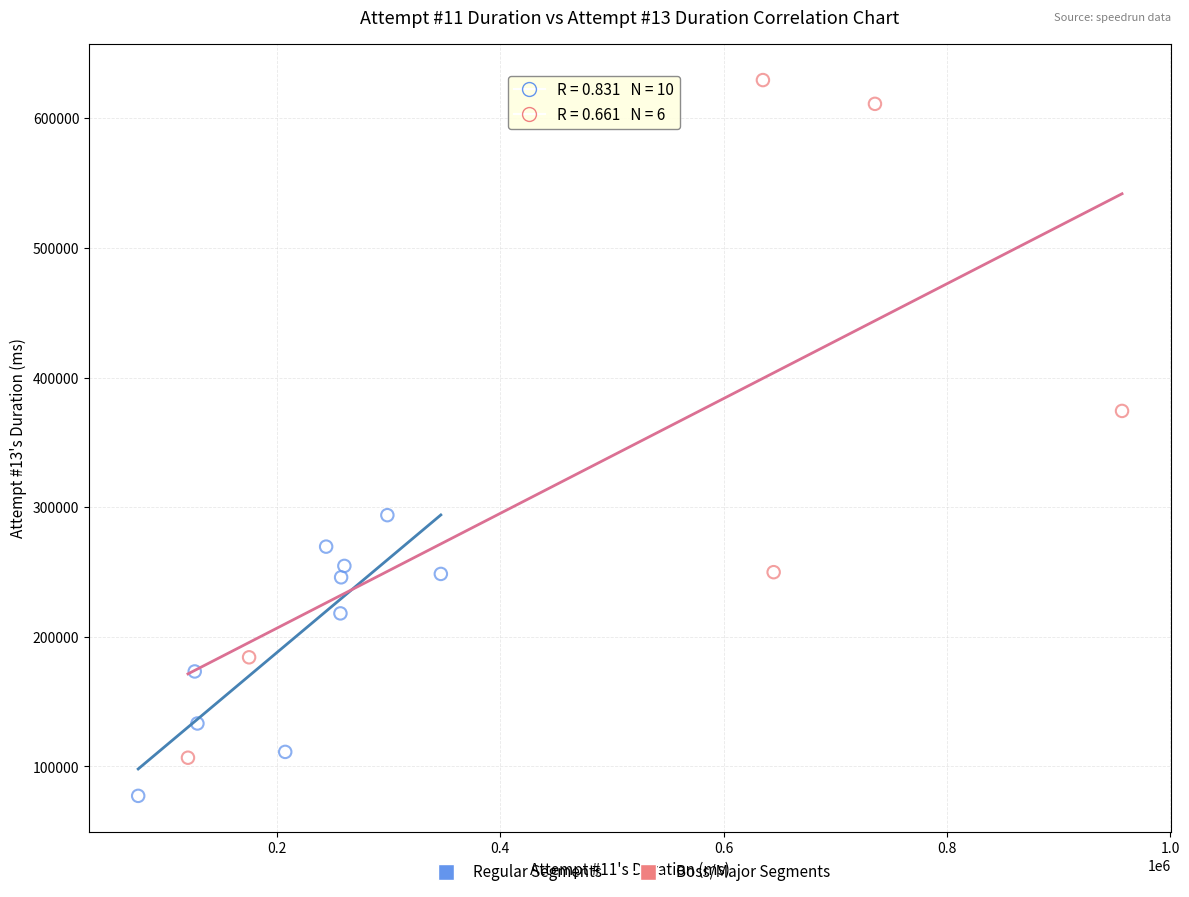

Which series has the widest spread of Y values?

Boss/Major Segments